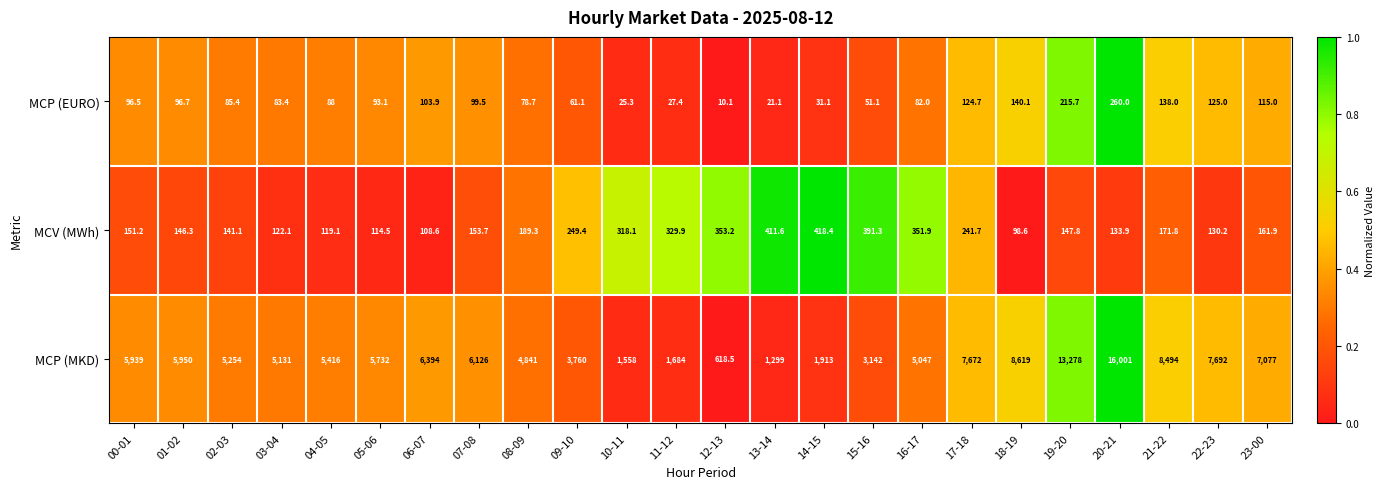

At how many categories does at least one series exceed 7195?

6